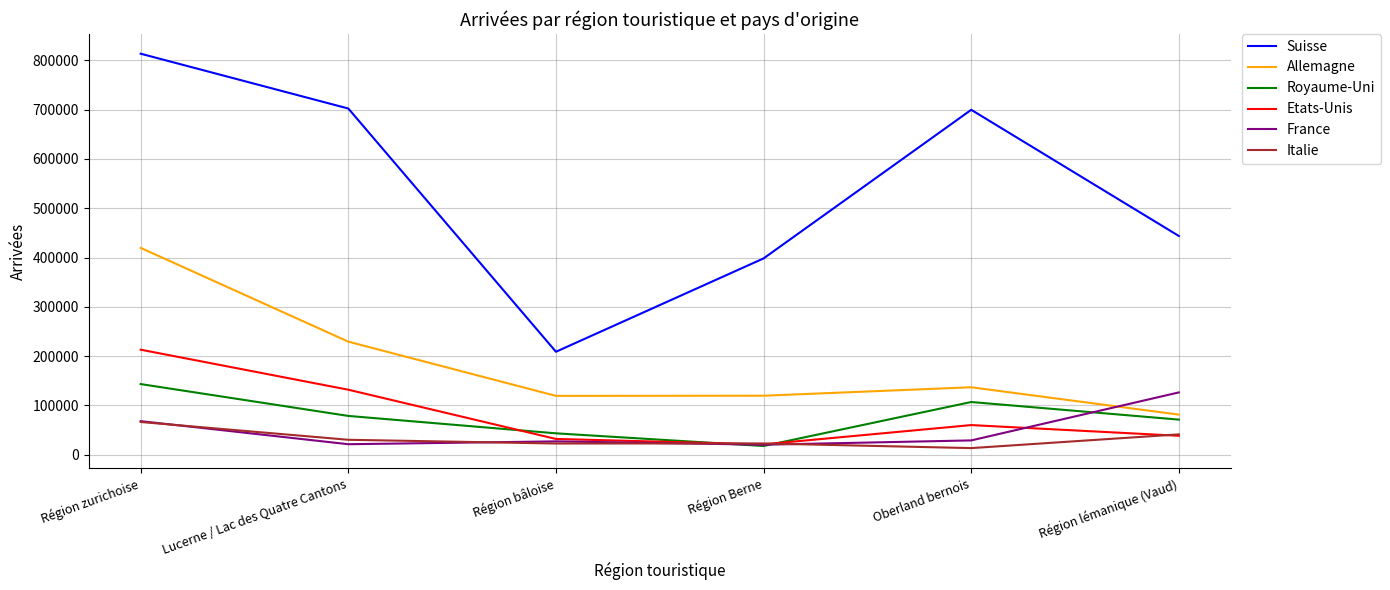

What are all the series names shown in the legend?

Suisse, Allemagne, Royaume-Uni, Etats-Unis, France, Italie